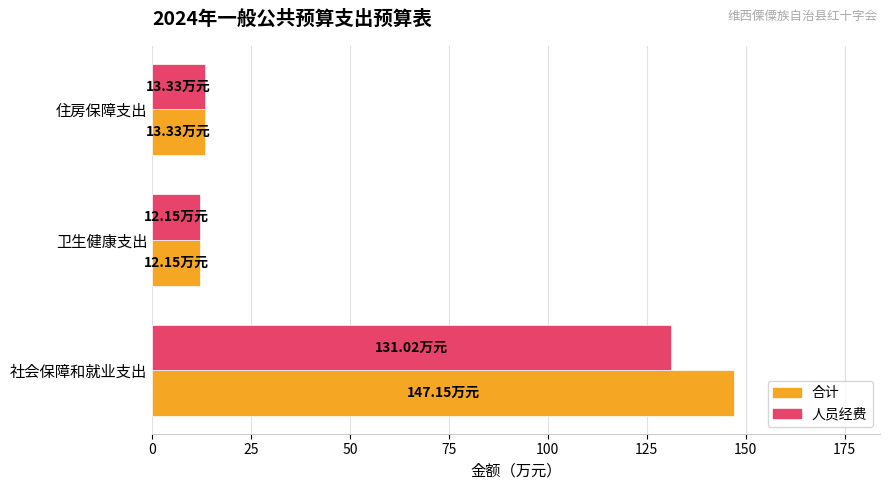

At which category is the sum across all series the highest?

社会保障和就业支出